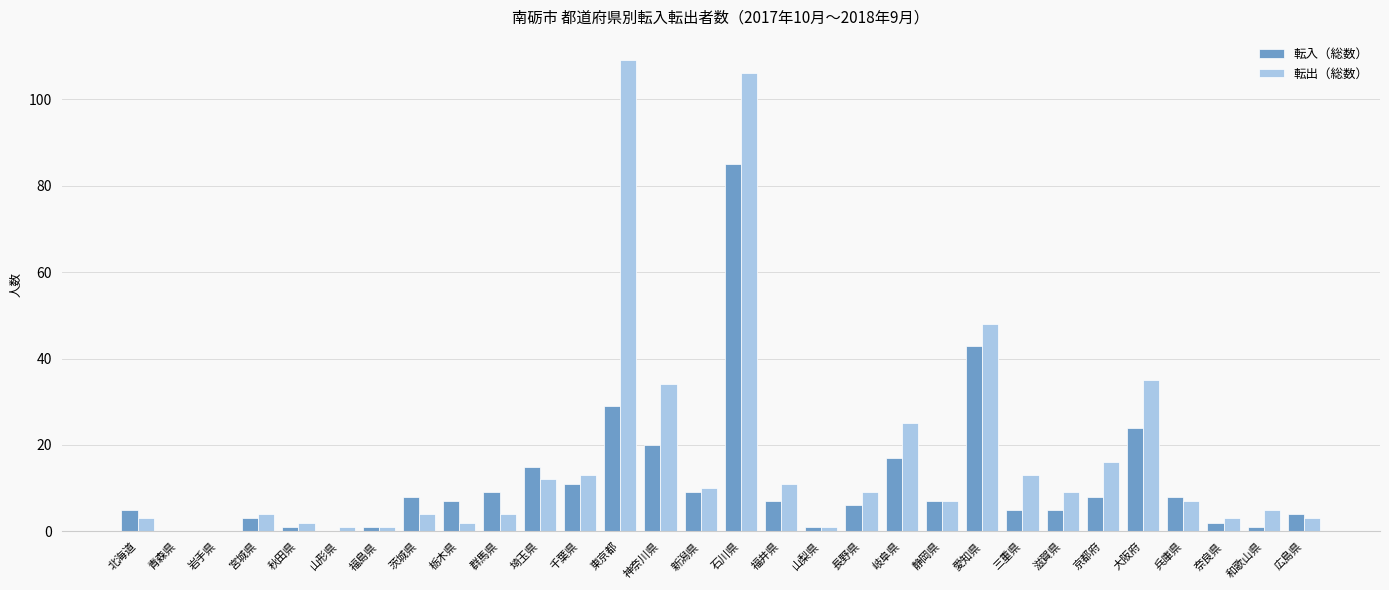

Between 山形県 and 群馬県, which series saw the biggest shift?

転入（総数）